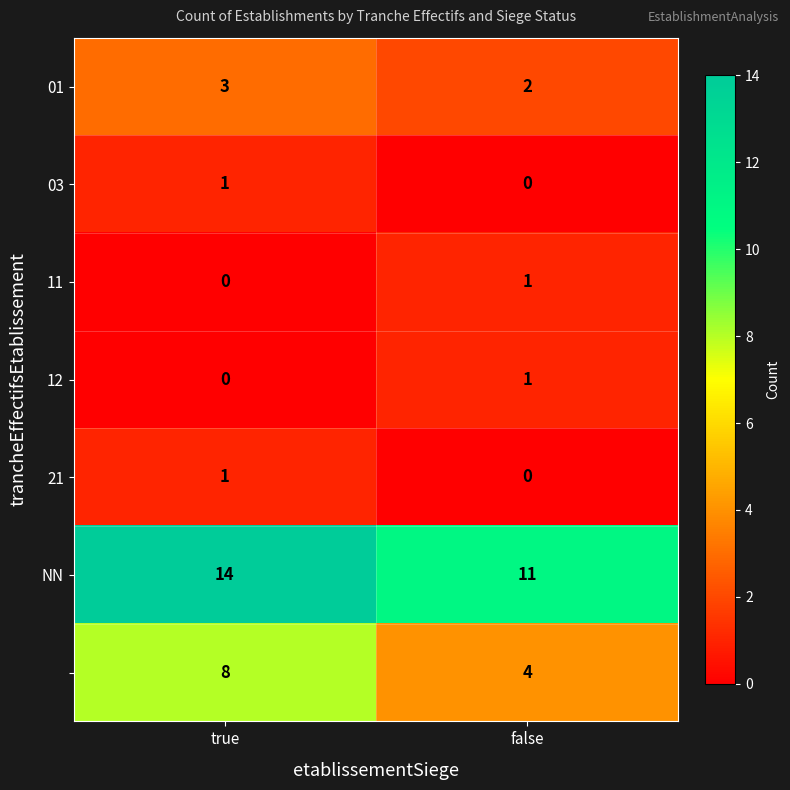

At which category is the sum across all series the highest?

true